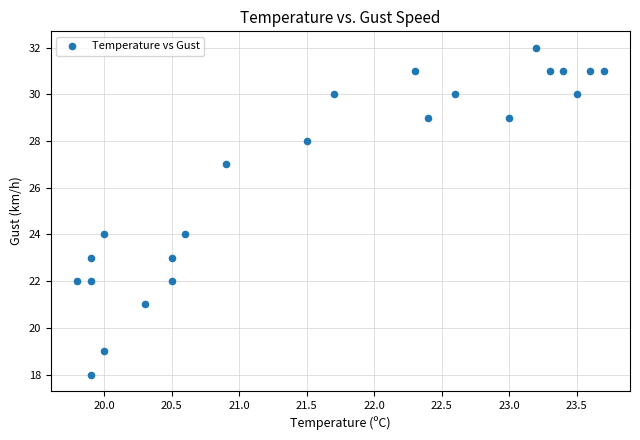

What is the range of Y values (max minus min)?

14